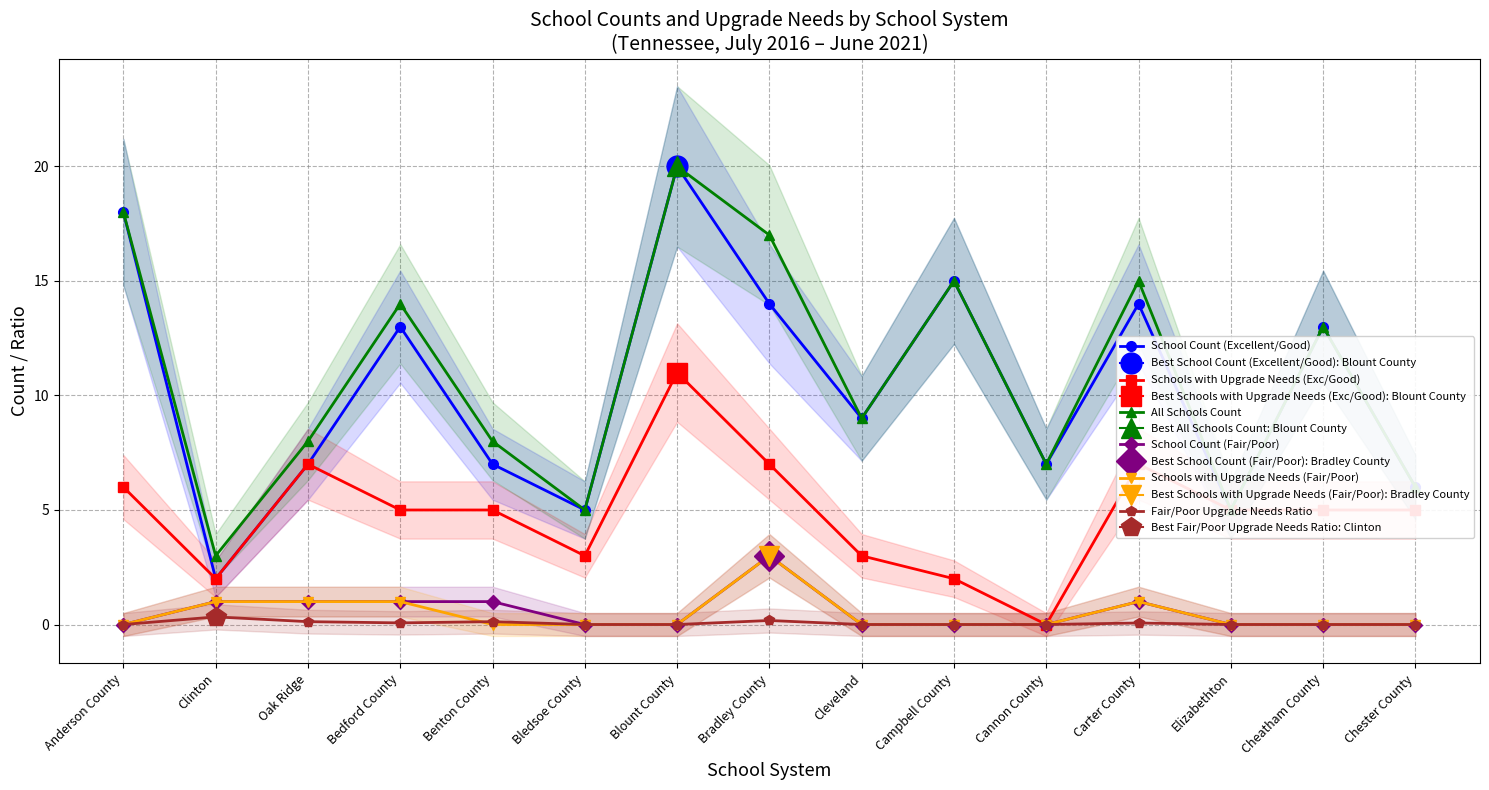

List the series in order of their peak value, highest first.

School Count (Excellent/Good), All Schools Count, Schools with Upgrade Needs (Exc/Good), School Count (Fair/Poor), Schools with Upgrade Needs (Fair/Poor), Fair/Poor Upgrade Needs Ratio